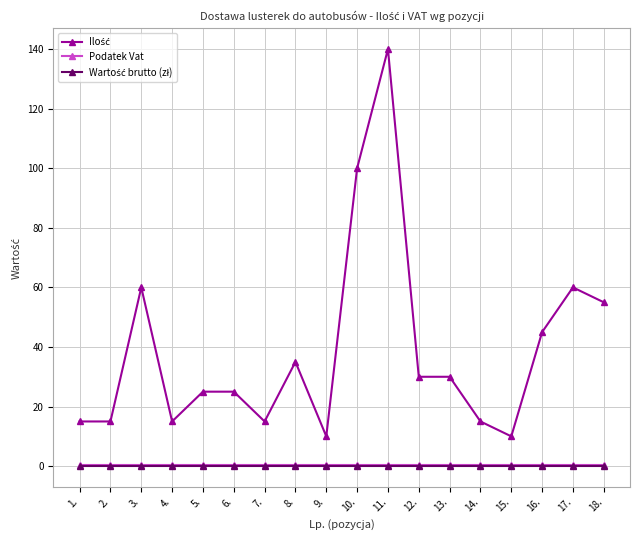

What is the label of the 5th point from the left?

5.